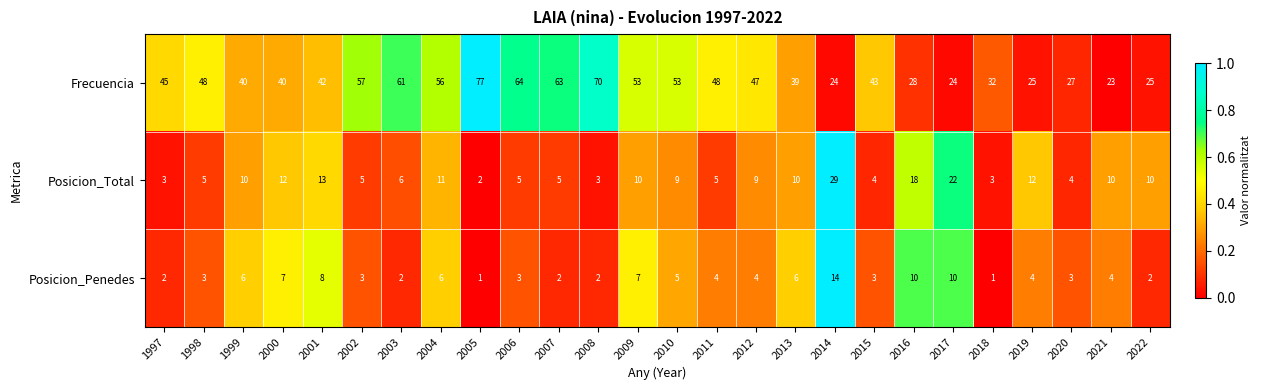

How many data points does each series have?

26